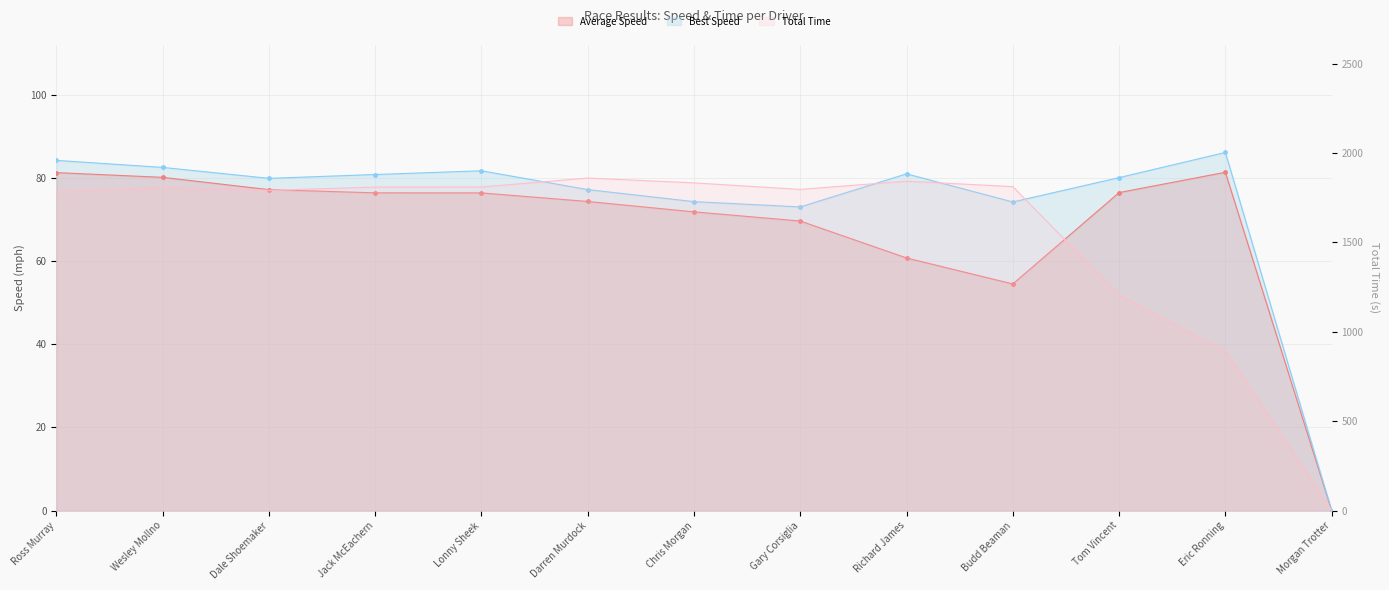

Reading left to right, transcribe all the data shown in this chart.

Total Time: Ross Murray=1782.7	Wesley Mollno=1808.0	Dale Shoemaker=1791.8	Jack McEachern=1810.0	Lonny Sheek=1810.3	Darren Murdock=1860.6	Chris Morgan=1833.4	Gary Corsiglia=1796.9	Richard James=1842.9	Budd Beaman=1812.6	Tom Vincent=1205.6	Eric Ronning=890.4	Morgan Trotter=0.0
Best Speed: Ross Murray=84.2	Wesley Mollno=82.6	Dale Shoemaker=79.9	Jack McEachern=80.8	Lonny Sheek=81.7	Darren Murdock=77.2	Chris Morgan=74.3	Gary Corsiglia=73.1	Richard James=81.0	Budd Beaman=74.2	Tom Vincent=80.1	Eric Ronning=86.2	Morgan Trotter=0.0
Average Speed: Ross Murray=81.3	Wesley Mollno=80.2	Dale Shoemaker=77.2	Jack McEachern=76.4	Lonny Sheek=76.4	Darren Murdock=74.4	Chris Morgan=71.9	Gary Corsiglia=69.7	Richard James=60.8	Budd Beaman=54.5	Tom Vincent=76.5	Eric Ronning=81.4	Morgan Trotter=0.0